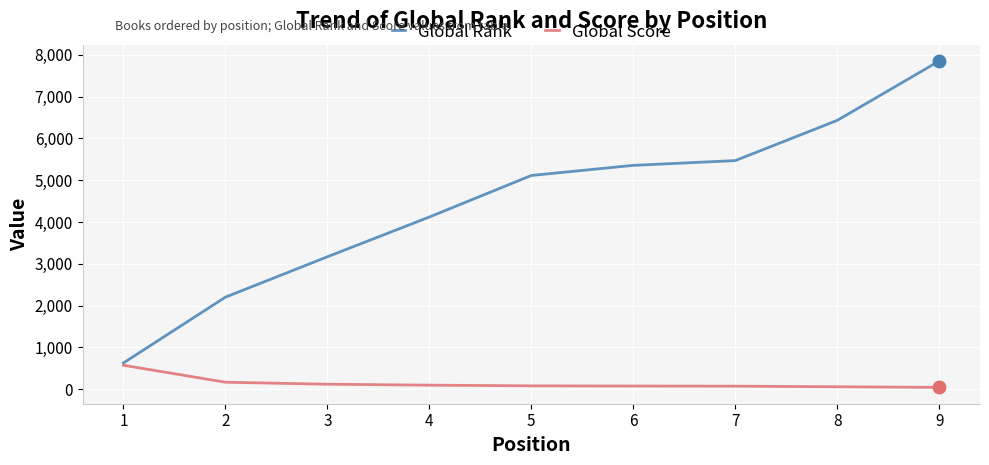

How many categories are shown in the chart?

9